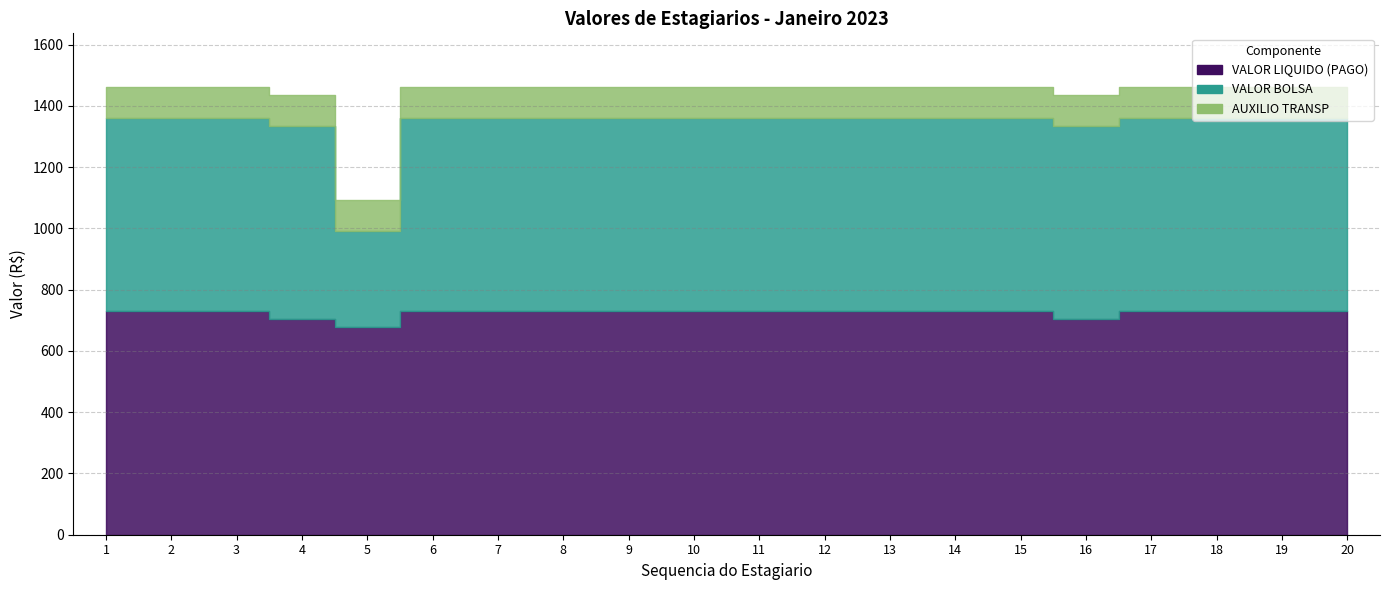

What is the difference between the maximum and minimum values in the VALOR BOLSA series?

315.0